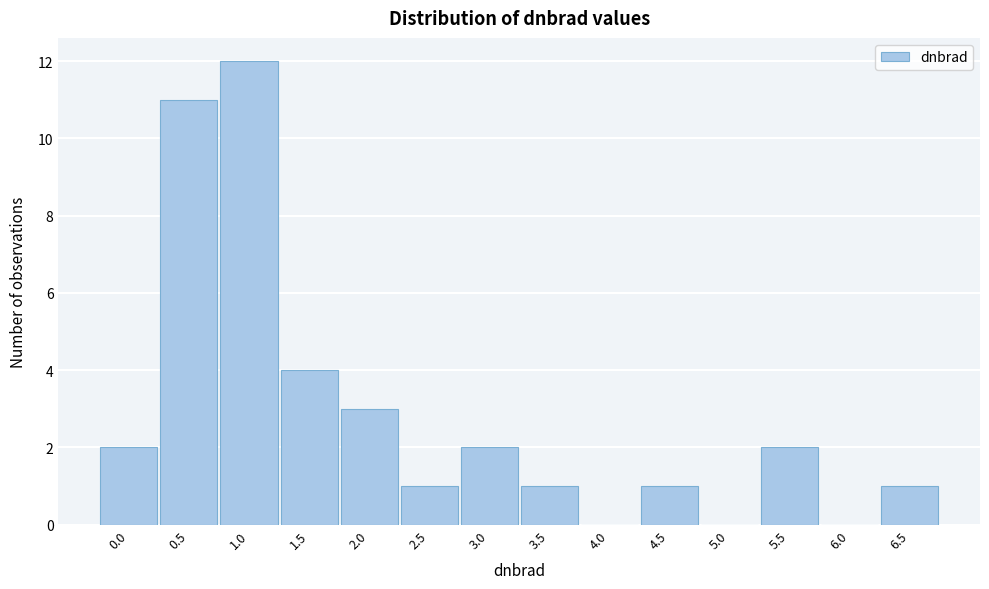

Reading left to right, what are all the values shown in this chart?

0.0=2	0.5=11	1.0=12	1.5=4	2.0=3	2.5=1	3.0=2	3.5=1	4.0=0	4.5=1	5.0=0	5.5=2	6.0=0	6.5=1